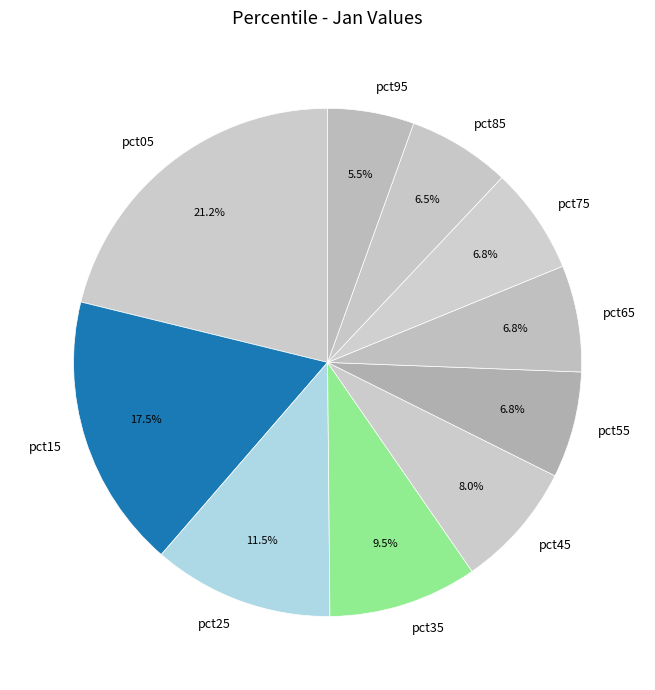

Which slice is the largest?

pct05